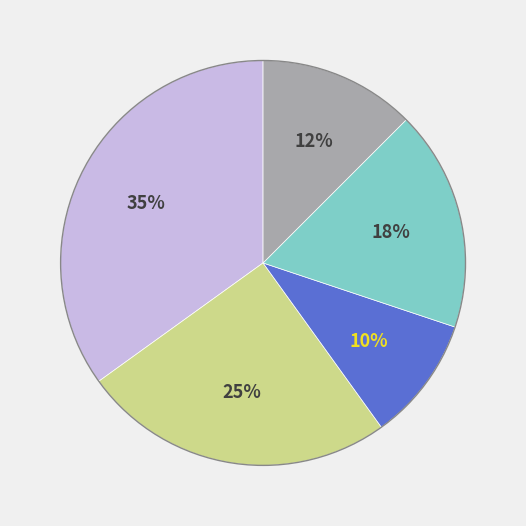

Count the number of slices in the pie.

5